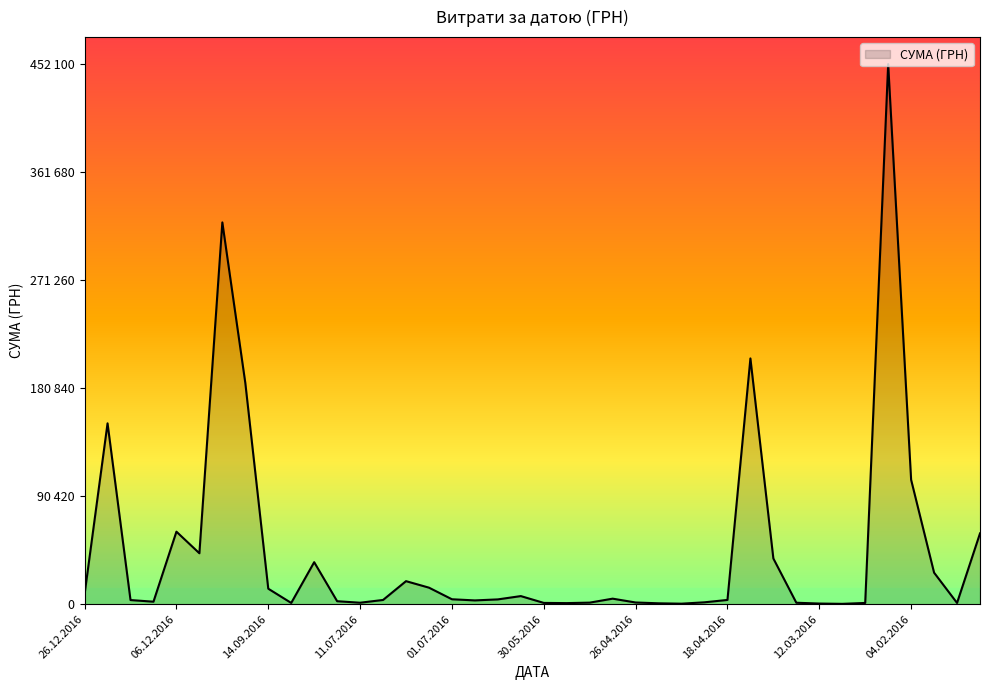

Does the chart have visible grid lines?

No